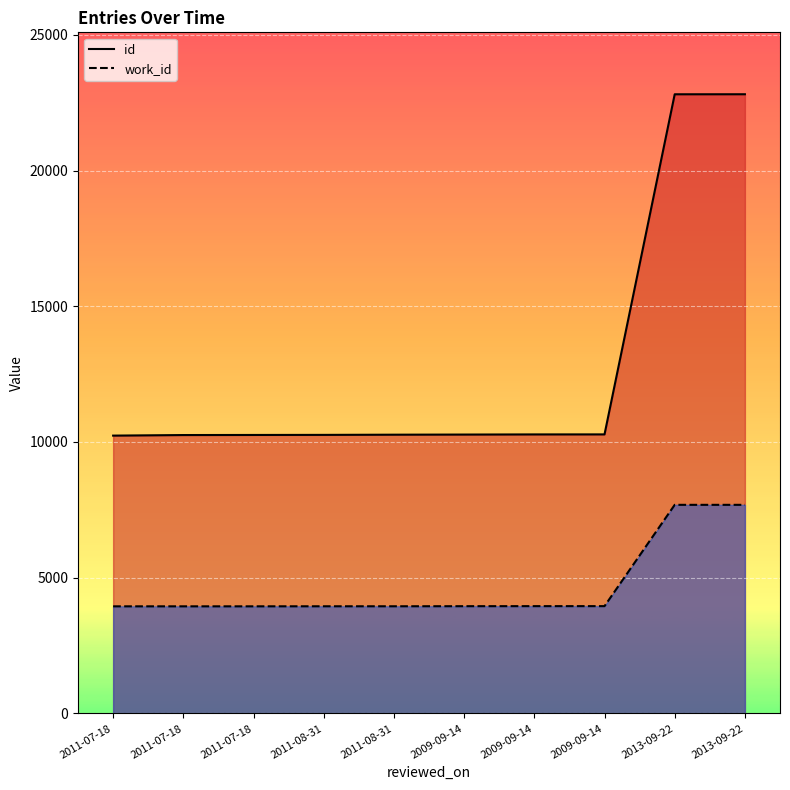

Which category has the lowest value across all series?

2011-07-18